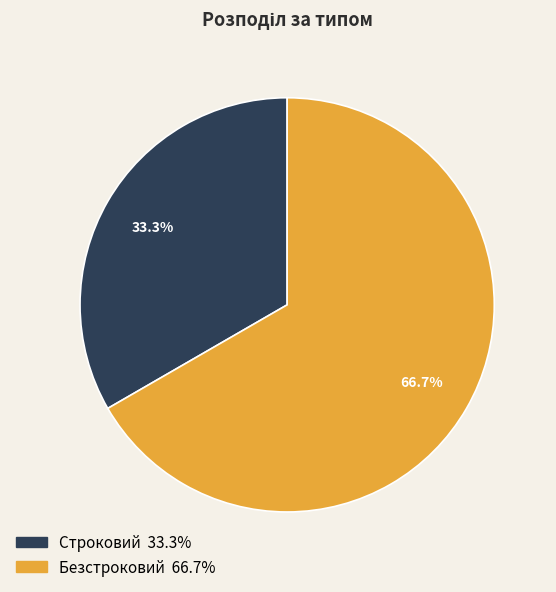

Count the number of slices in the pie.

2